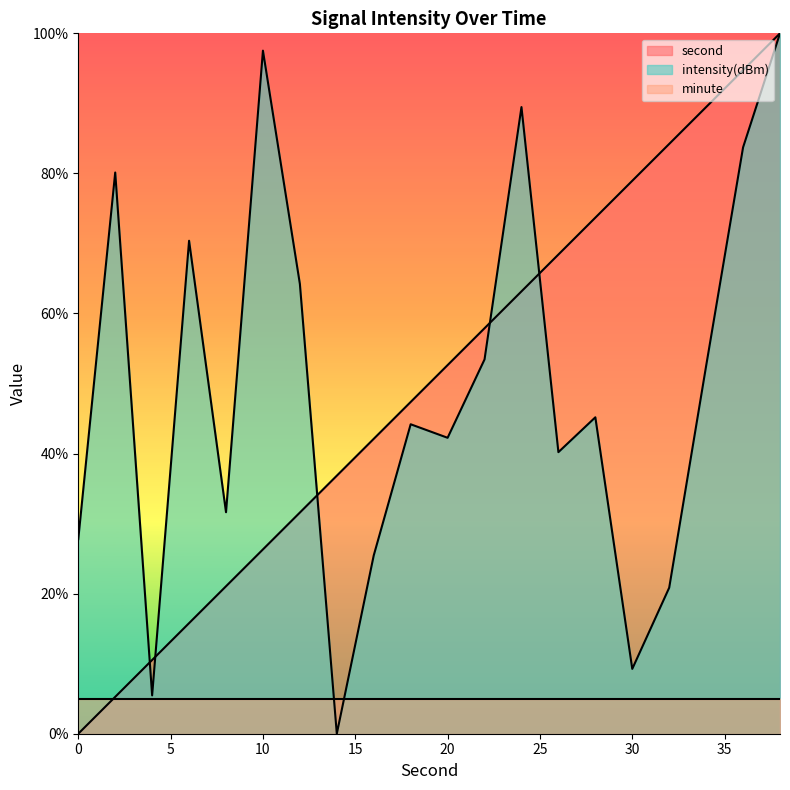

Does the chart display data point markers on the line(s)?

No